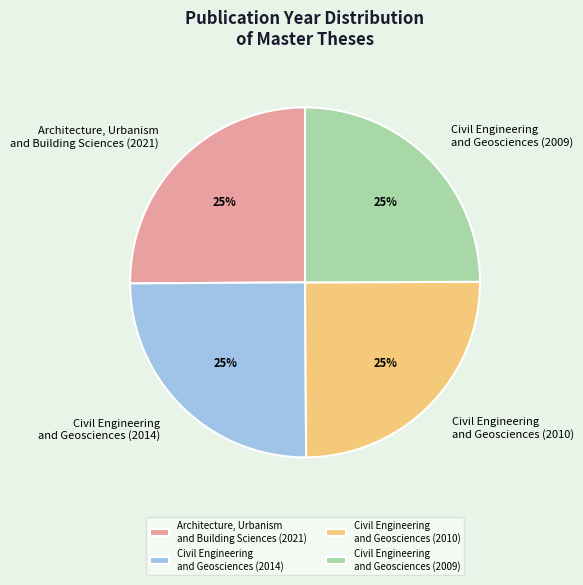

To the nearest percent, what percentage of the pie is Civil Engineering and Geosciences (2014)?

25%